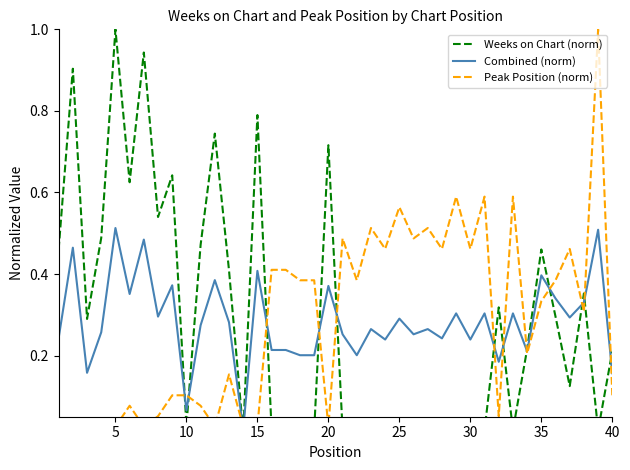

In Peak Position (norm), how many points are lower than both neighbors (excluding endpoints)?

11